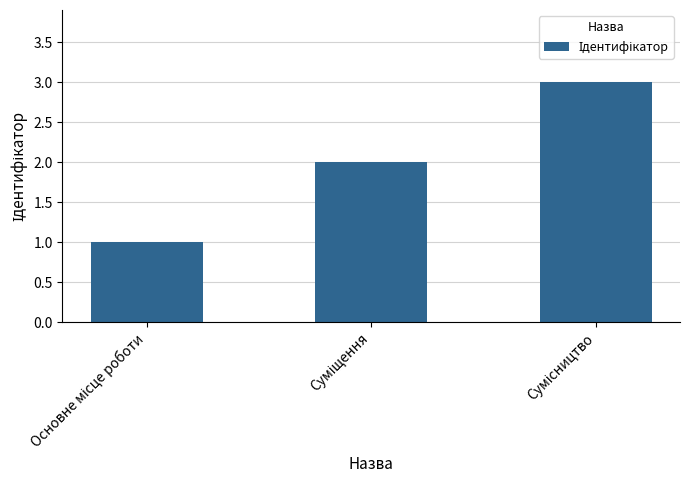

How many values are below 2?

1